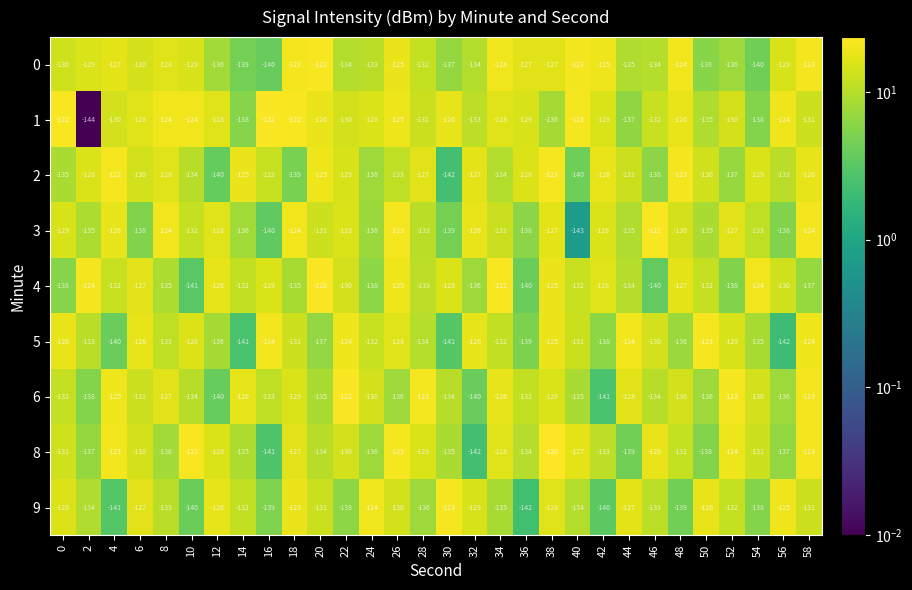

Rank the series at 52 from highest to lowest value.

6, 8, 3, 5, 1, 9, 0, 2, 4